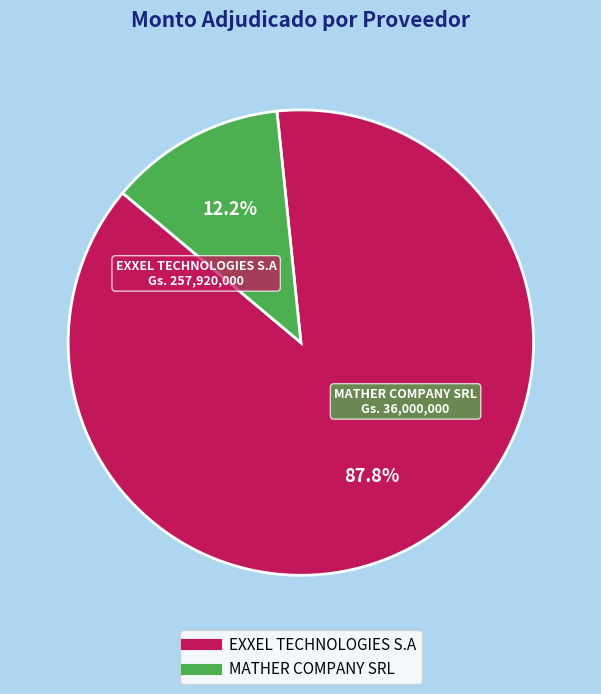

True or false: MATHER COMPANY SRL accounts for 12% of the total.

True